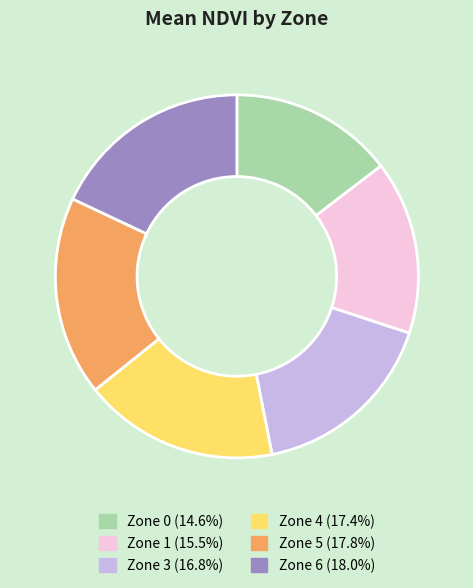

Is there any slice that represents more than half of the pie?

No